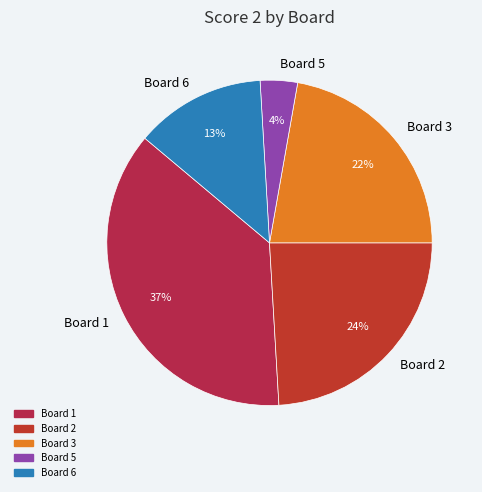

Do Board 2 and Board 1 together represent more than half of the pie?

Yes